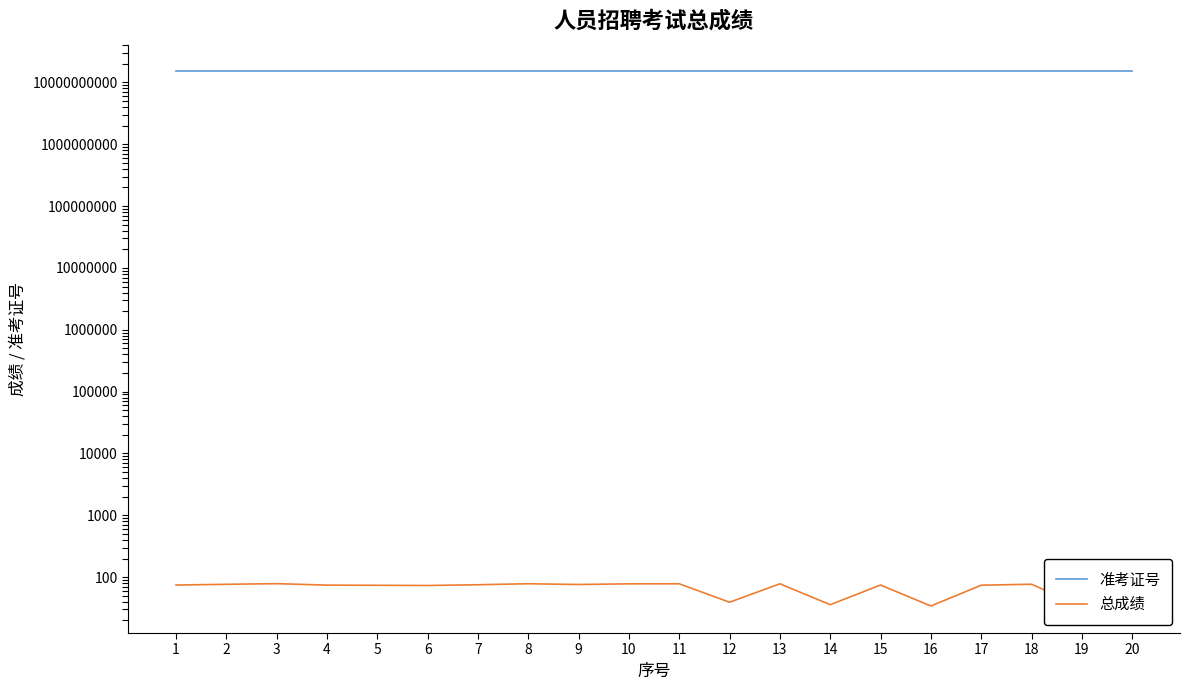

At how many categories does at least one series exceed 7031097176?

20